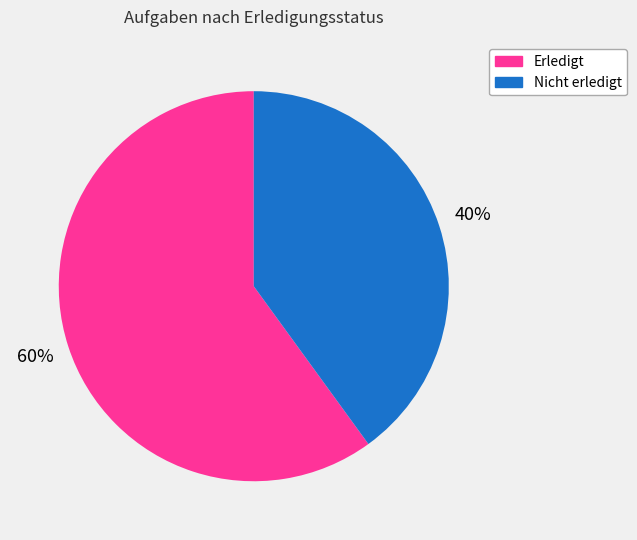

Does any single category account for the majority?

Yes